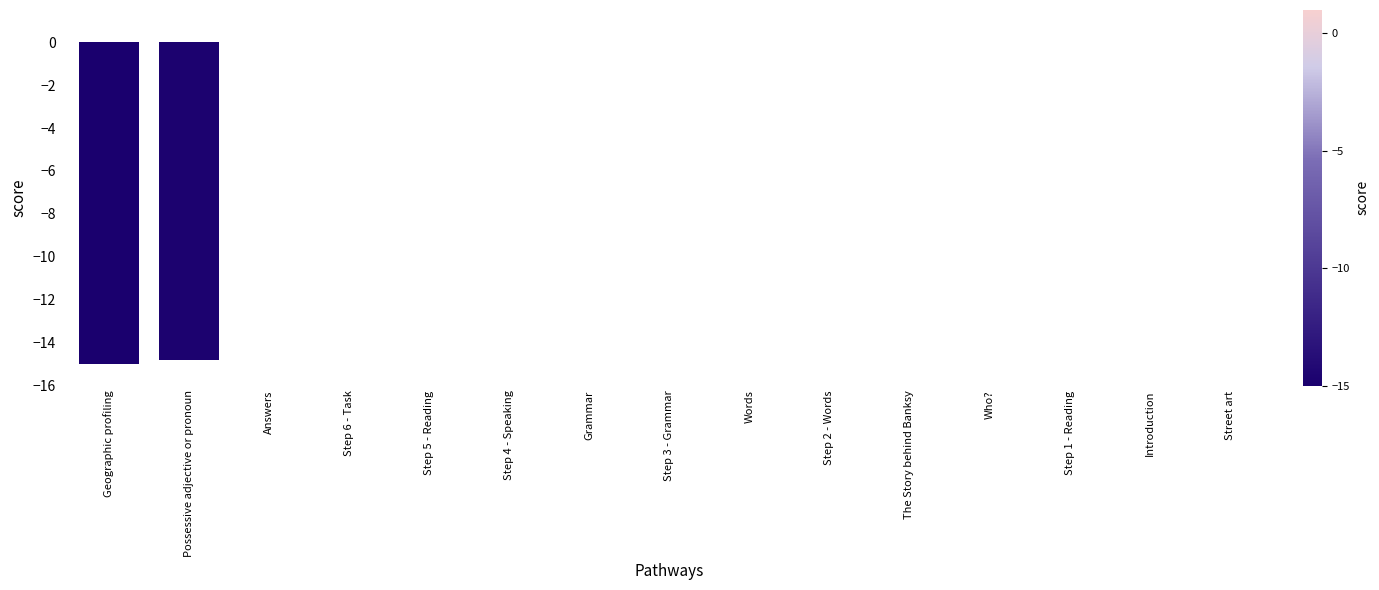

Which has a higher value, Possessive adjective or pronoun or Answers?

Answers